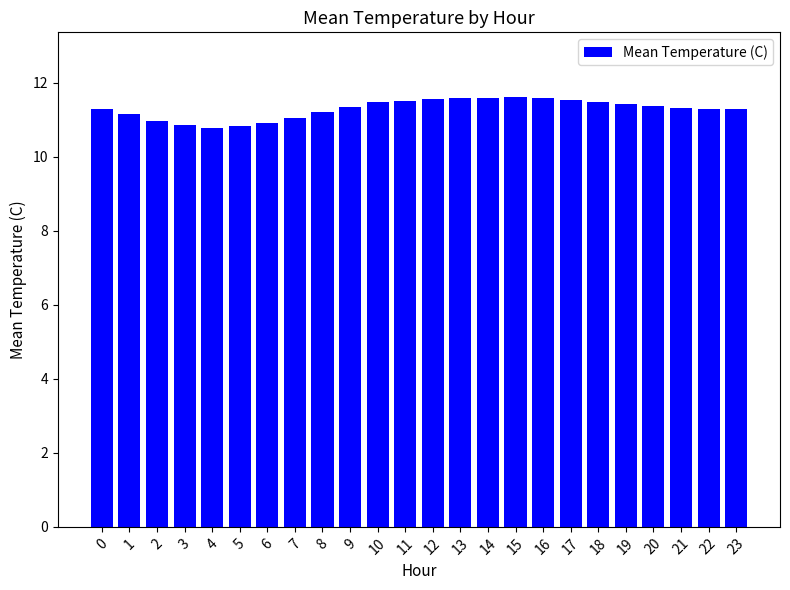

Between 3 and 21, which is larger?

21